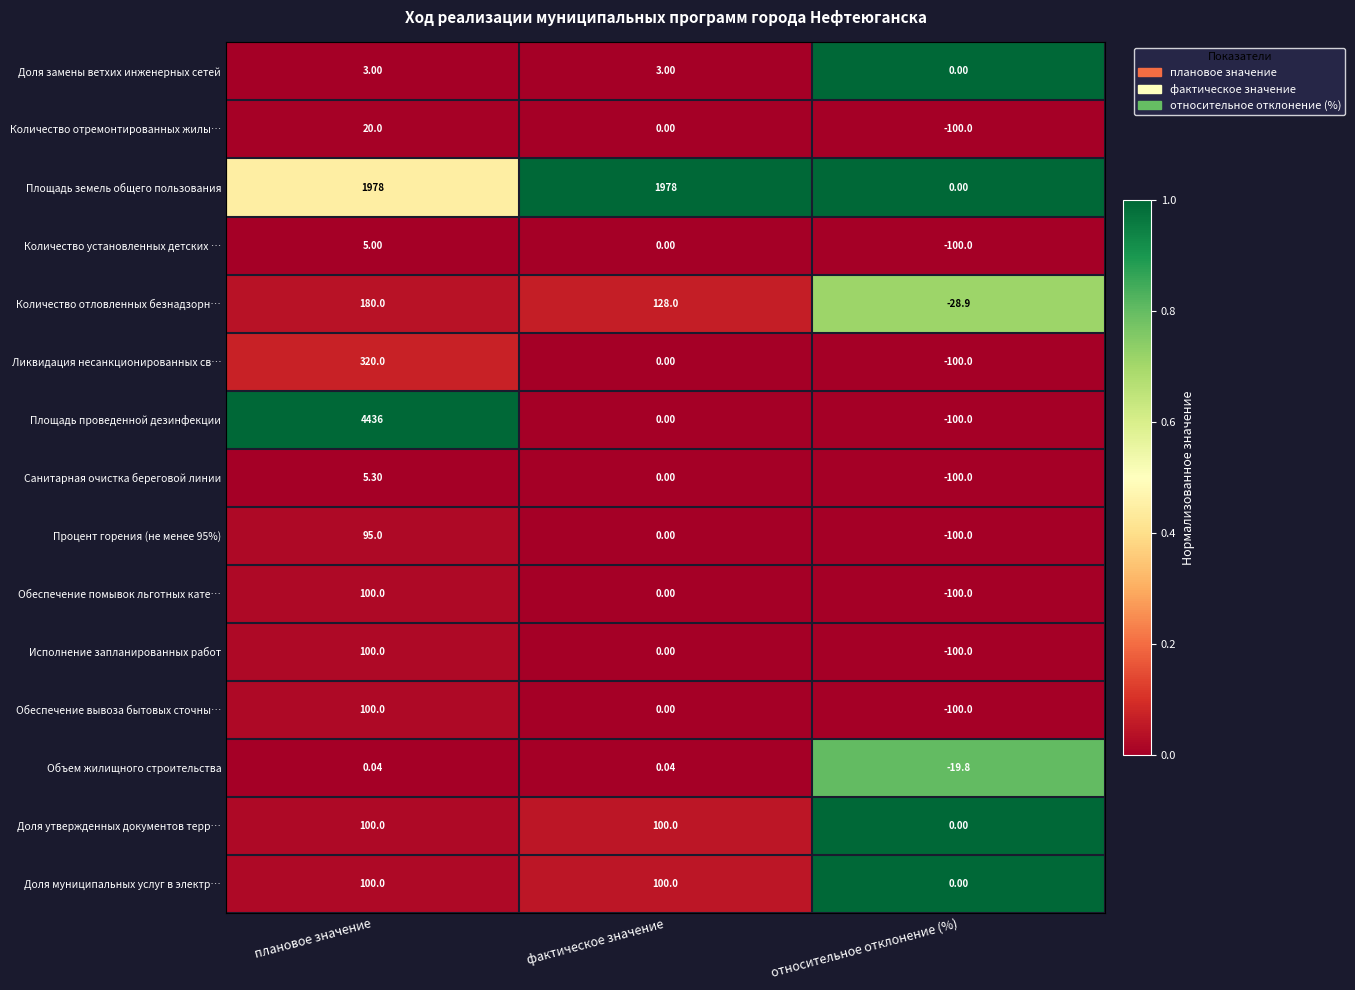

Between плановое значение and относительное отклонение (%), which series saw the biggest shift?

Площадь проведенной дезинфекции